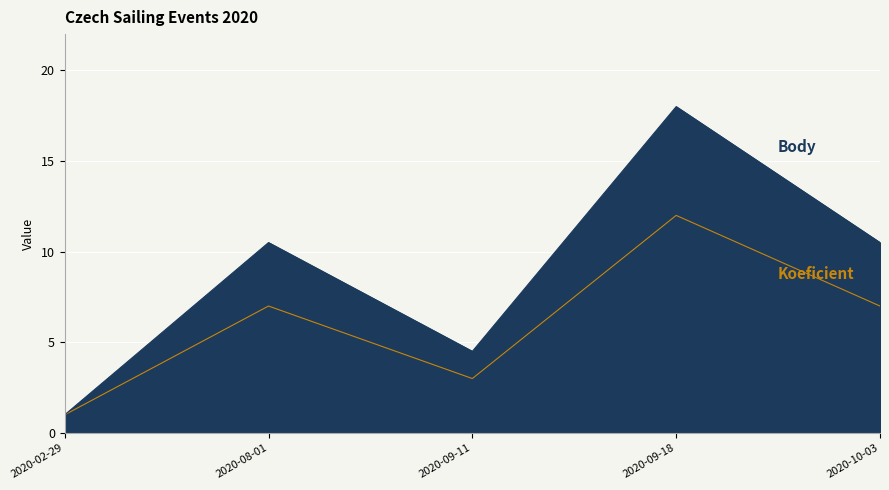

True or false: Koeficient has more than 0 points higher than both neighbors.

True